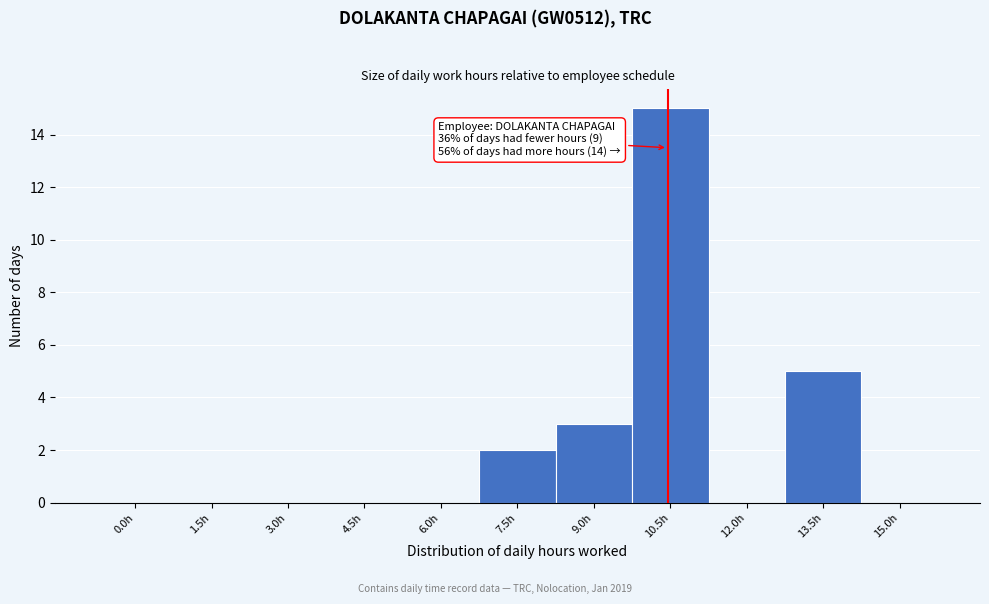

Reading left to right, what are all the values shown in this chart?

0.0h=0	1.5h=0	3.0h=0	4.5h=0	6.0h=0	7.5h=2	9.0h=3	10.5h=15	12.0h=0	13.5h=5	15.0h=0